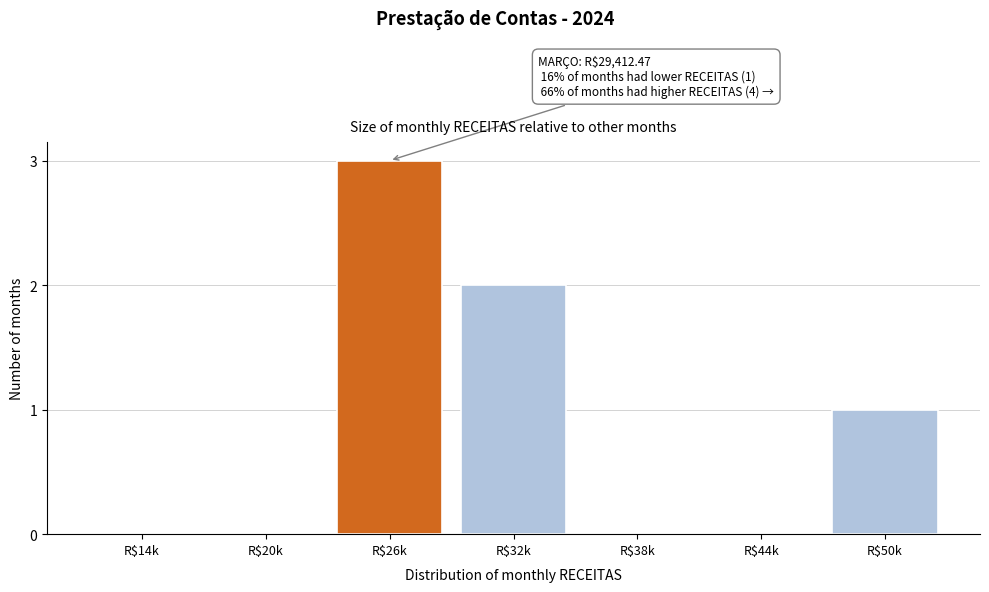

What is the sum of all values?

6